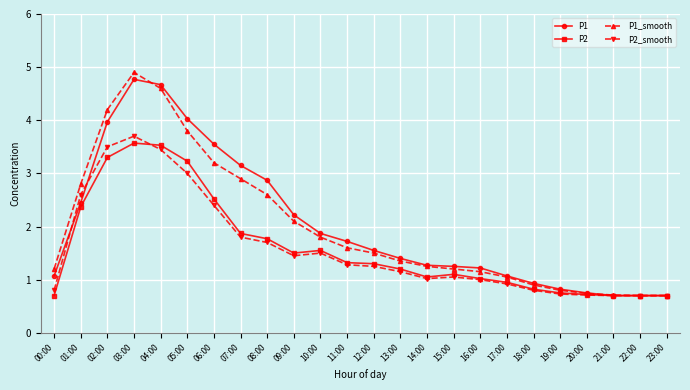

What is the difference between the maximum and minimum values in the P2 series?

2.9